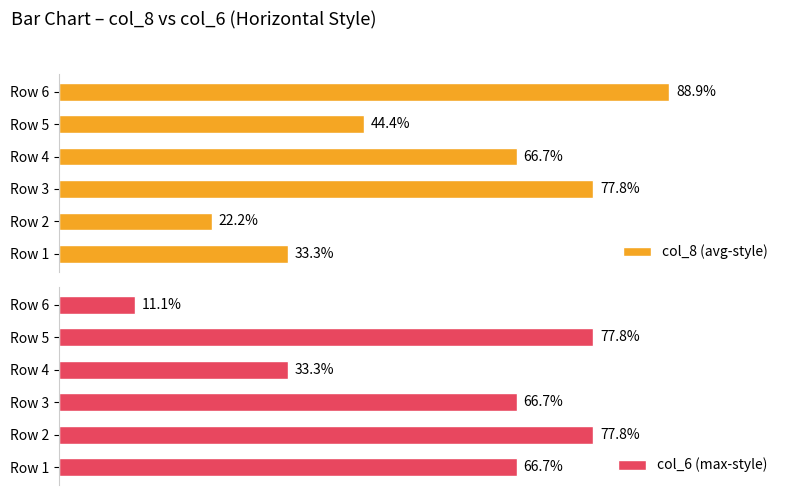

At which label is col_6 (max-style) closest to 44?

Row 4